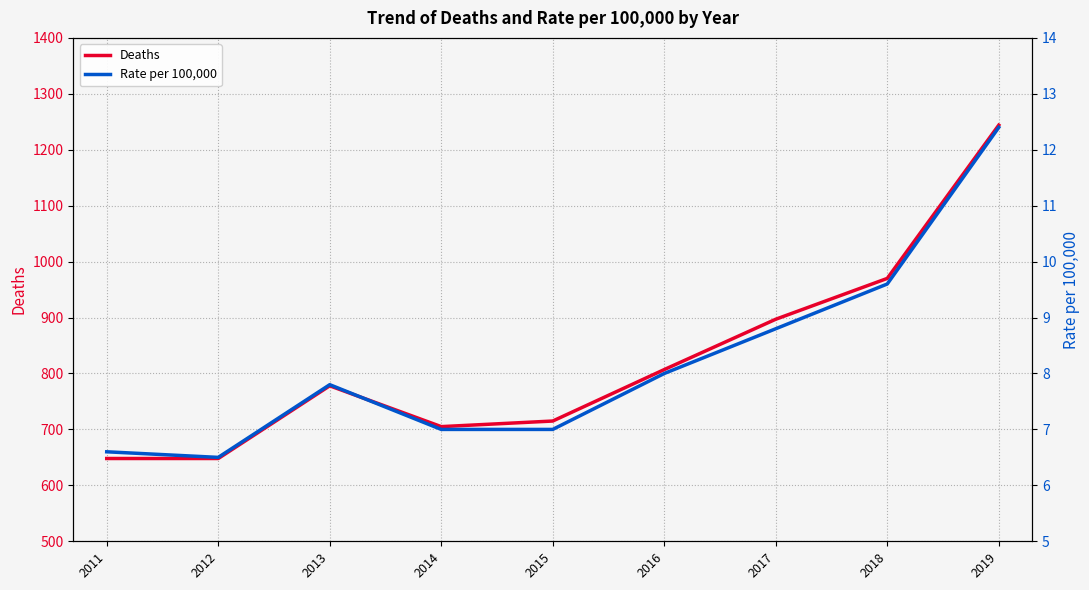

List the labels in order of Deaths value, smallest first.

2011, 2012, 2014, 2015, 2013, 2016, 2017, 2018, 2019